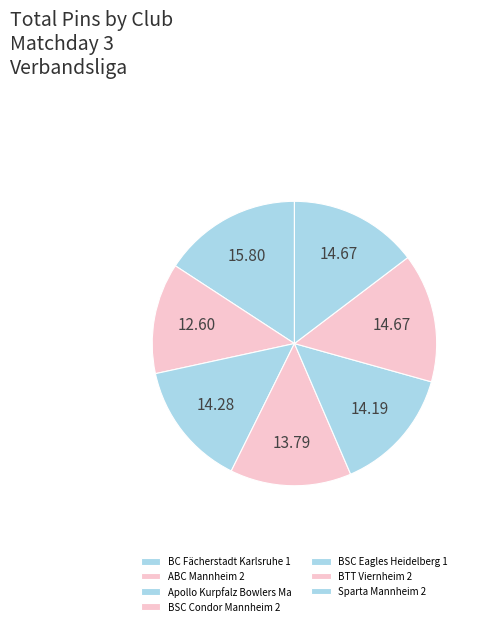

Count the number of slices in the pie.

7